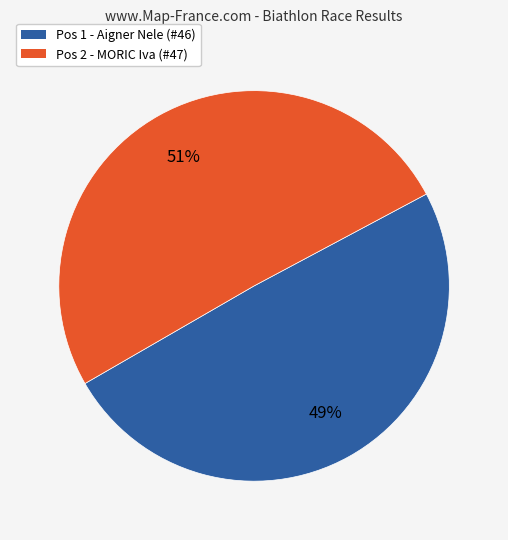

Is there any slice that represents more than half of the pie?

Yes